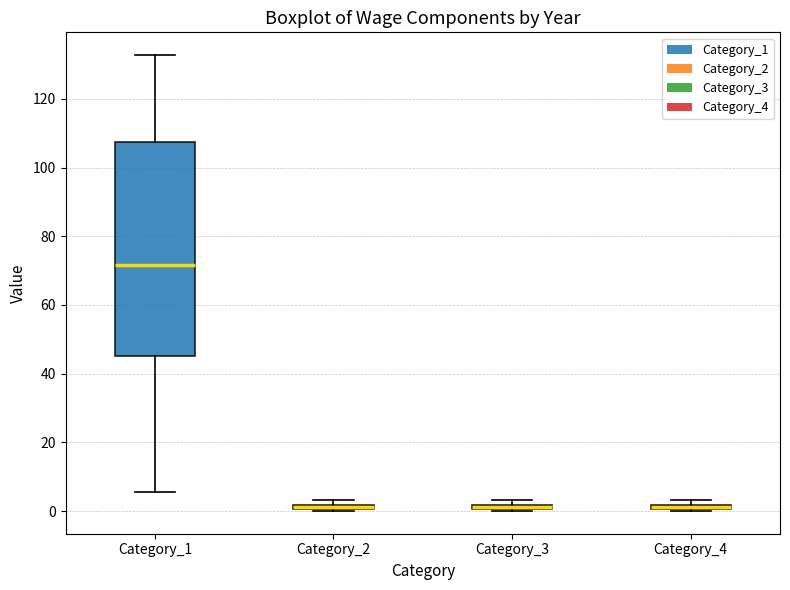

Which box is the tallest, from its lower edge to its upper edge?

Category_1